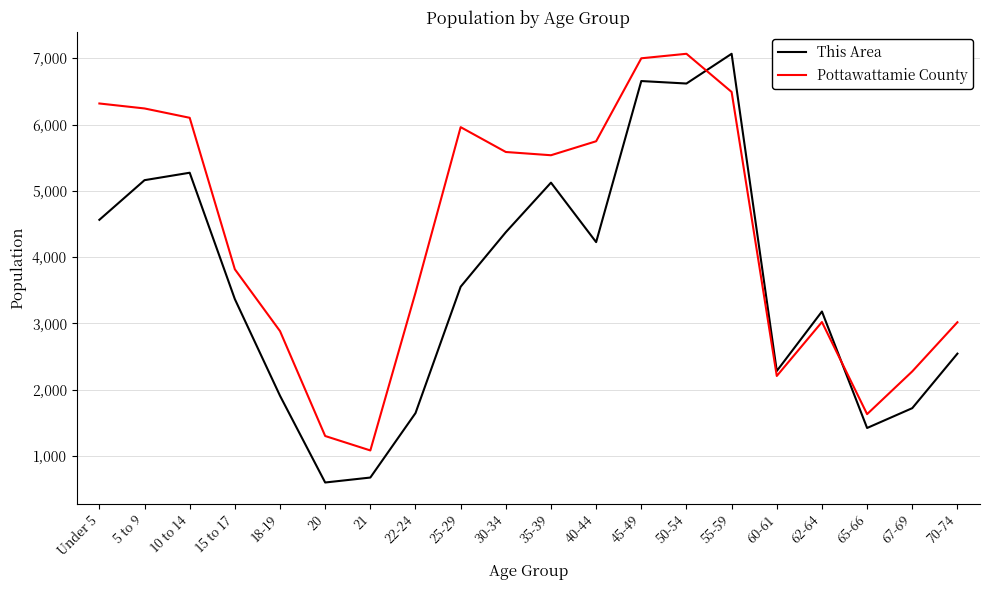

Which category has the highest value in the This Area series?

55-59